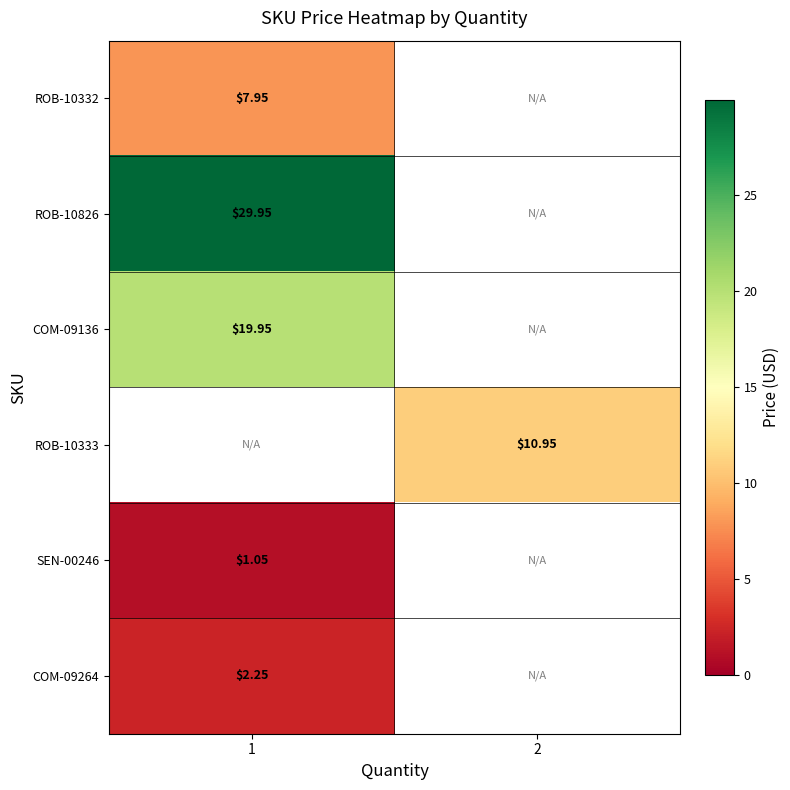

What is the maximum value shown in the chart?

29.9